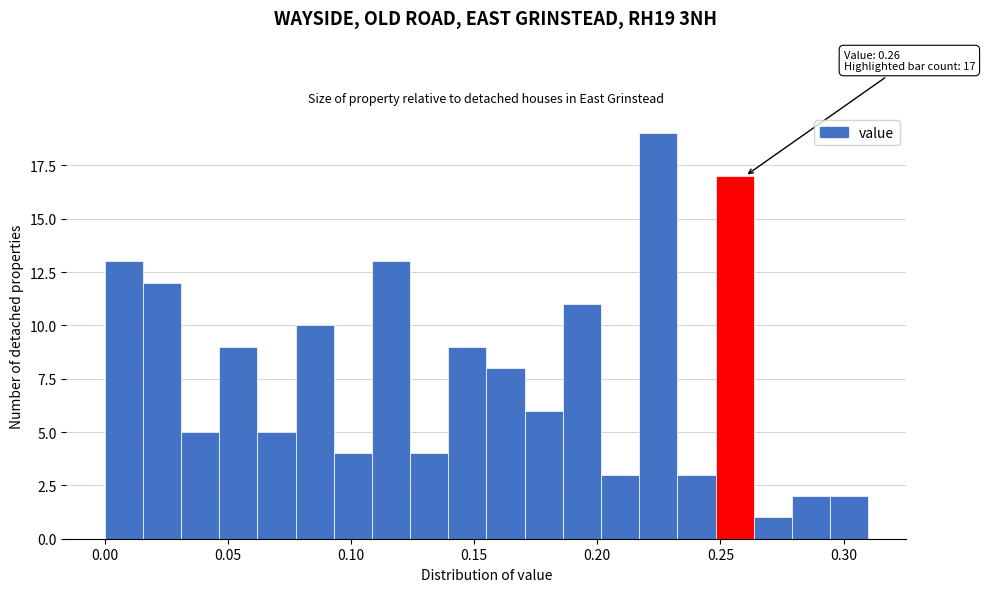

Around what value on the x-axis is the tallest bar? Give the approximate position of its centre, as read against the axis.

0.225